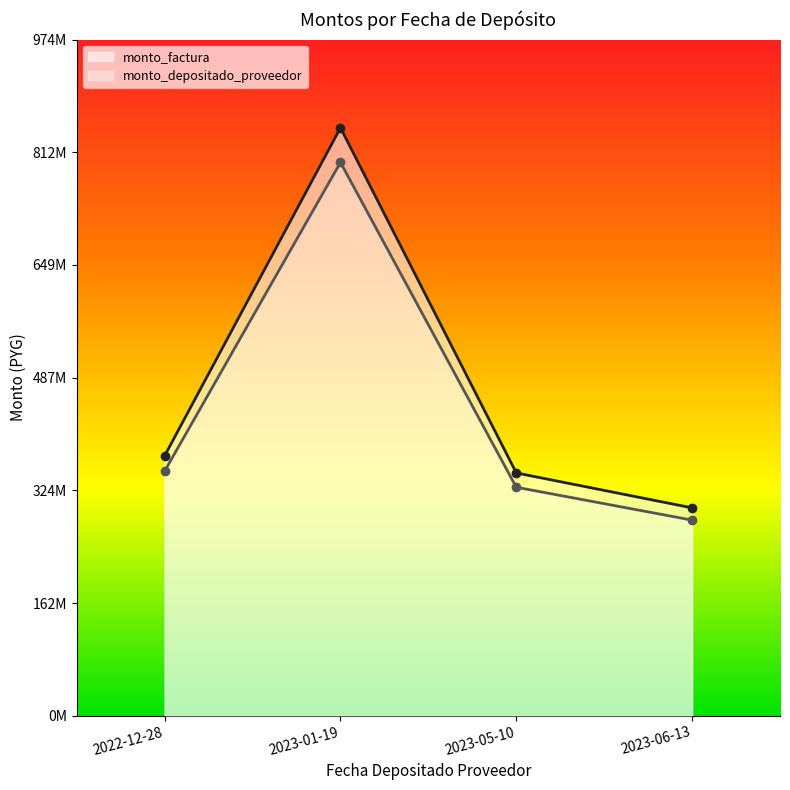

True or false: monto_depositado_proveedor has more than 0 points higher than both neighbors.

True